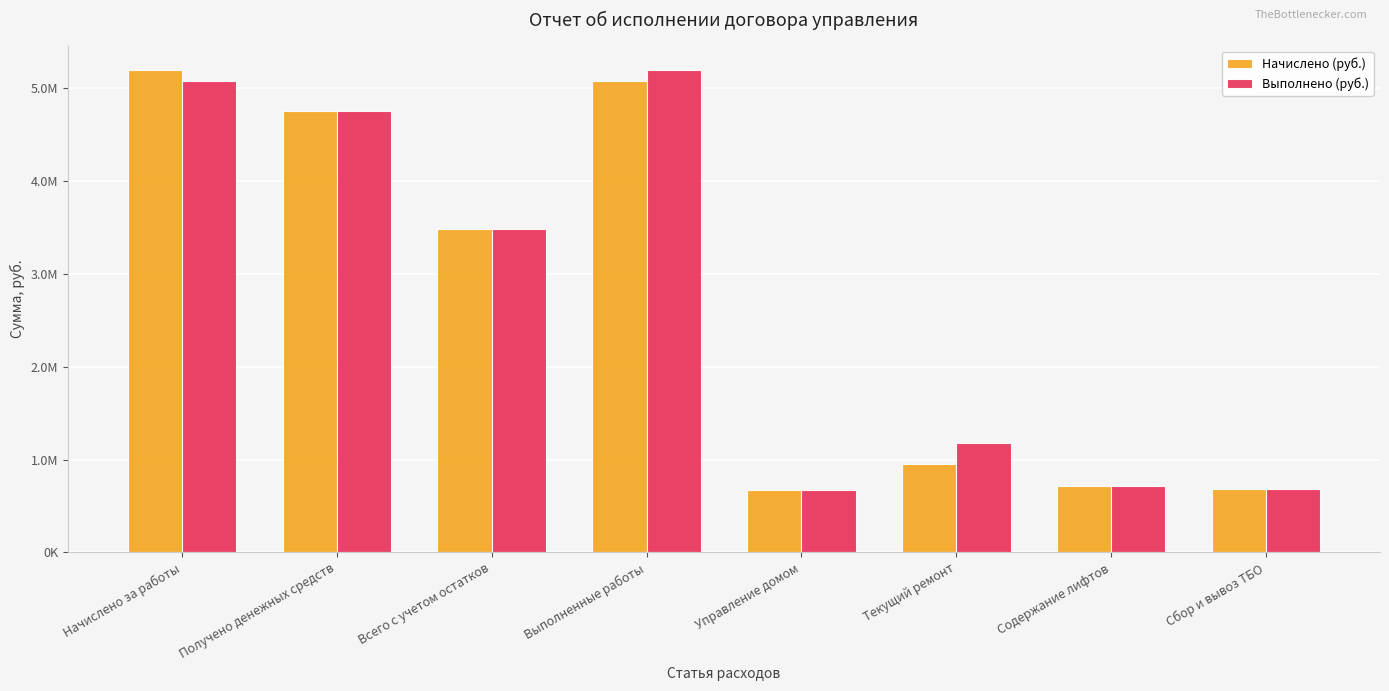

Does the chart contain stacked bars?

No